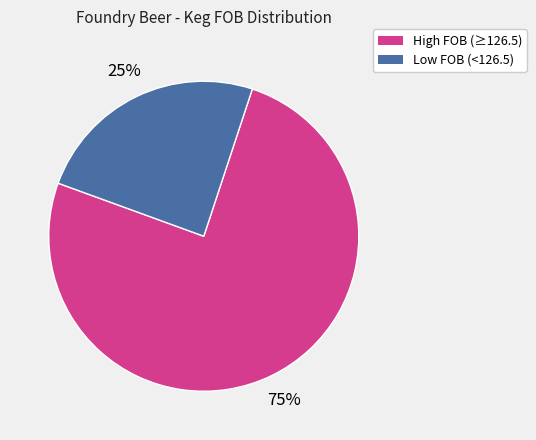

To the nearest percent, what is the average slice percentage?

50%